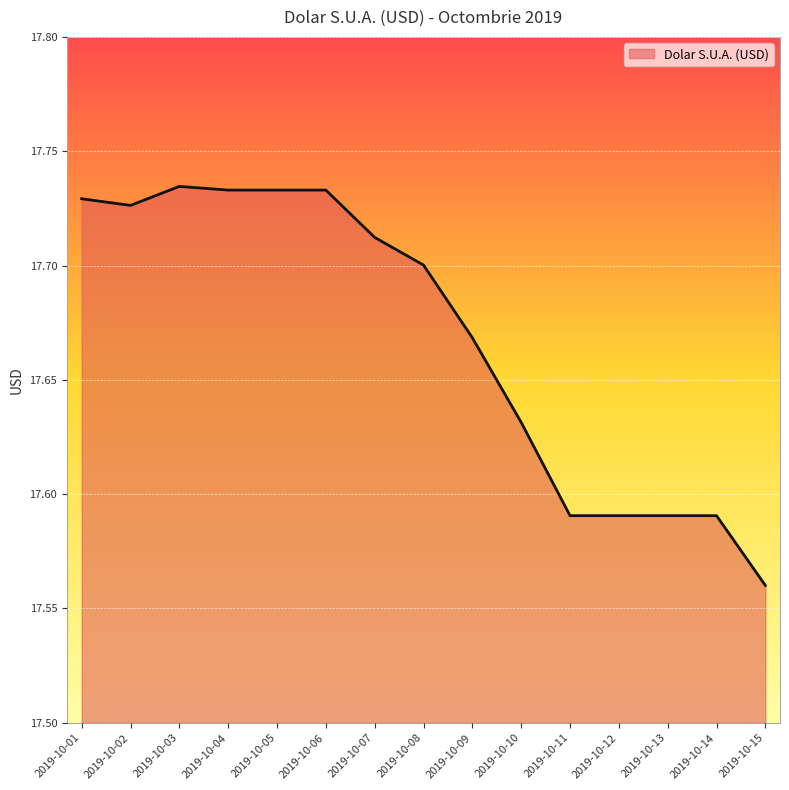

How many lines are shown in the chart?

1